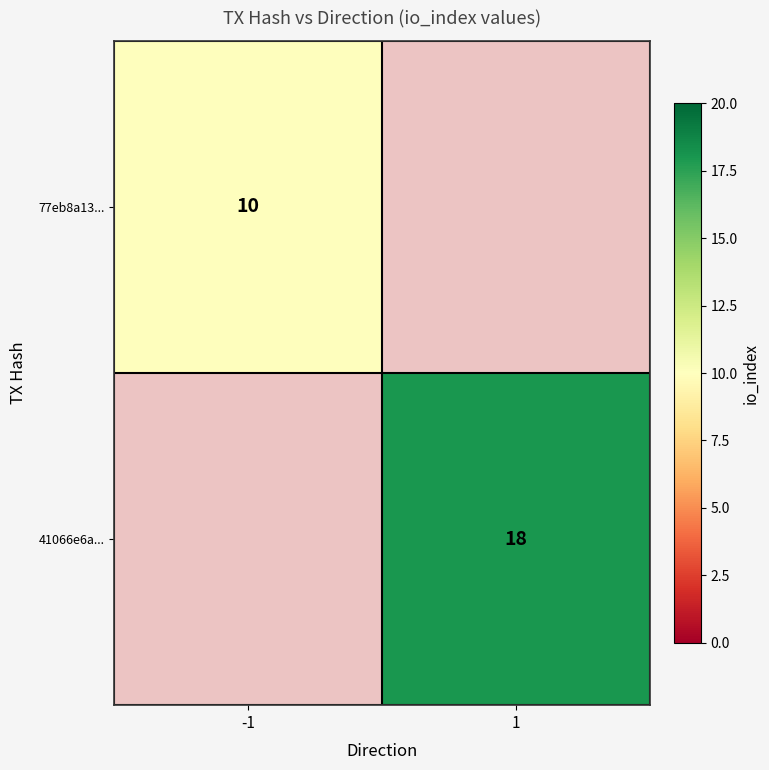

The 41066e6a... series shows 18 at 1. True or false?

True